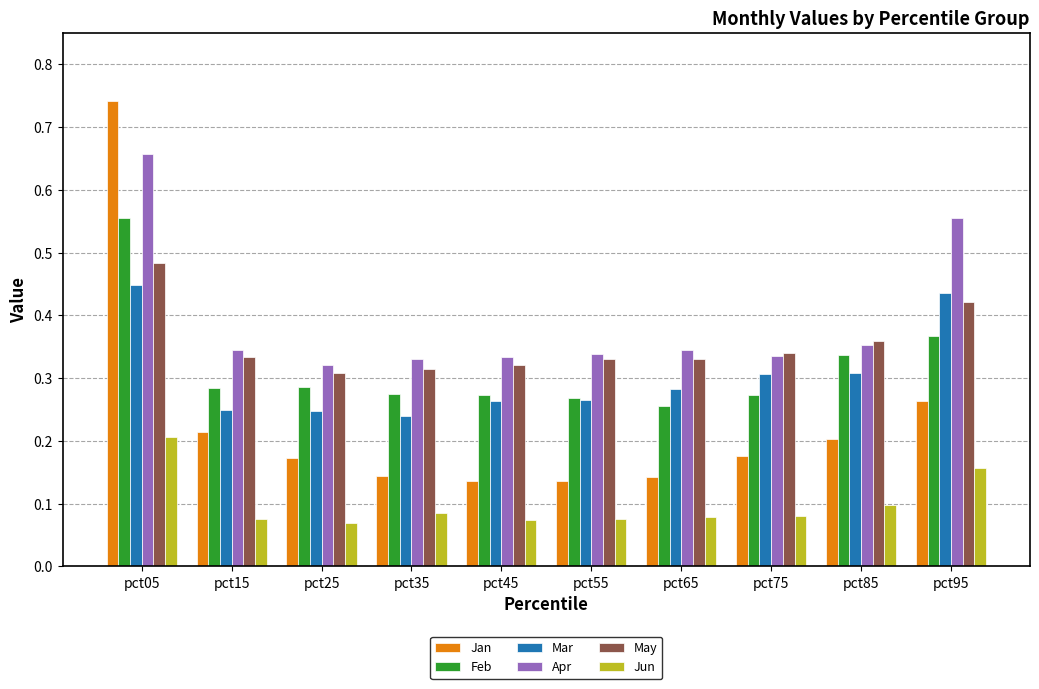

Is it true that Apr equals 0.3 at pct45?

True